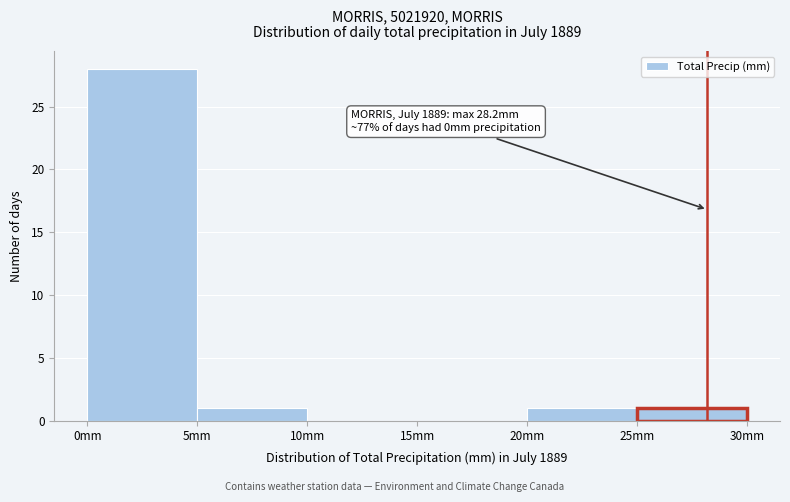

Which range on the x-axis has the tallest bar?

0 to 5